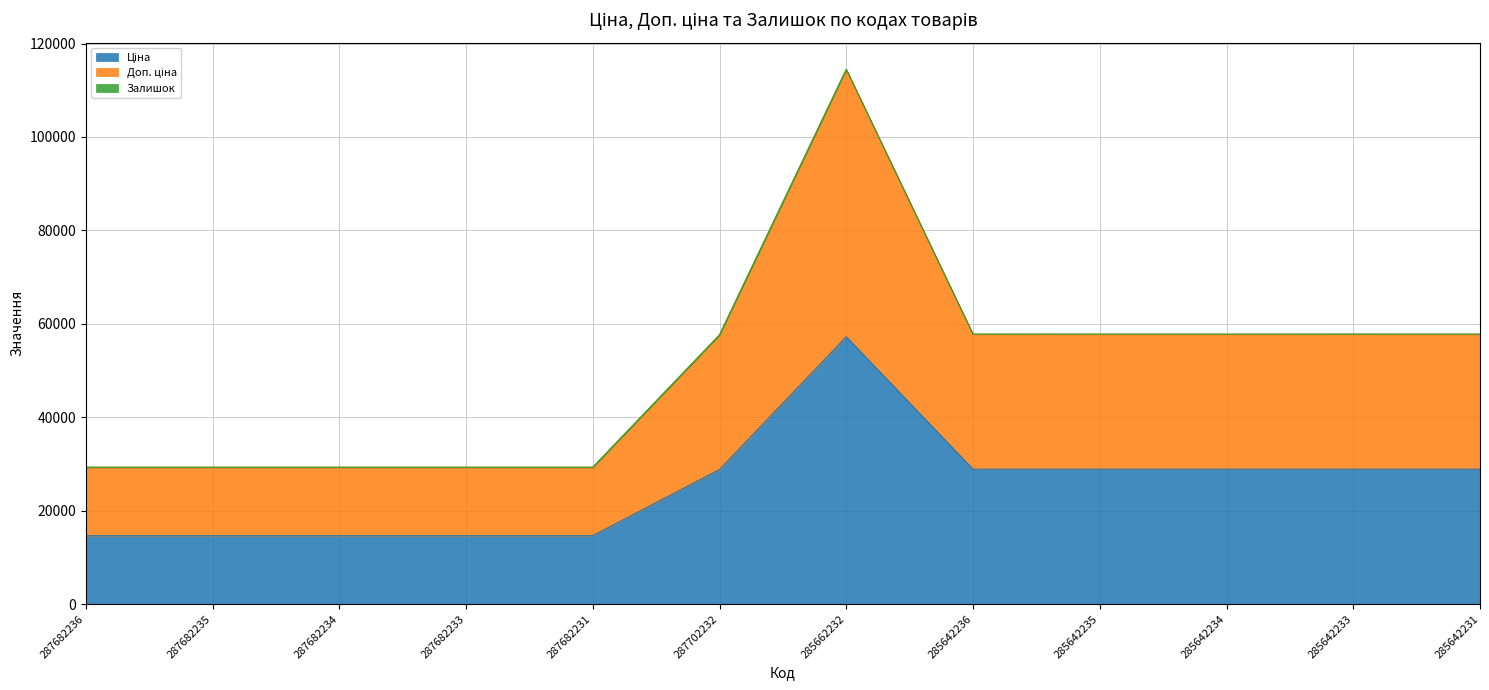

At which category does Ціна reach its first local peak?

285662232